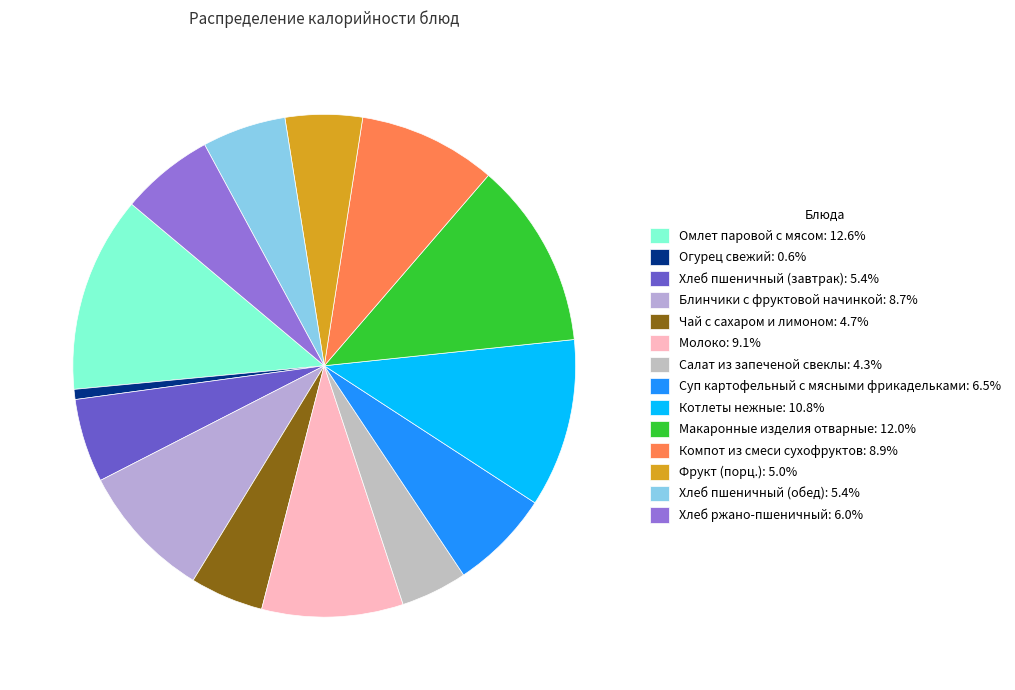

True or false: Хлеб ржано-пшеничный accounts for 13% of the total.

False